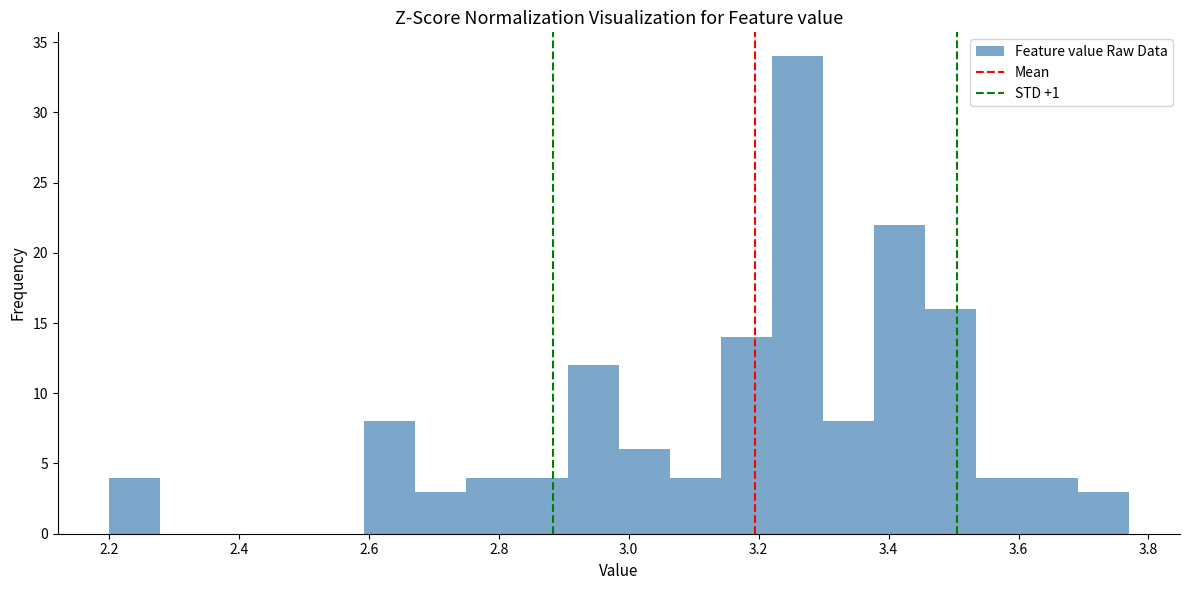

Around what value on the x-axis is the tallest bar? Give the approximate position of its centre, as read against the axis.

3.26